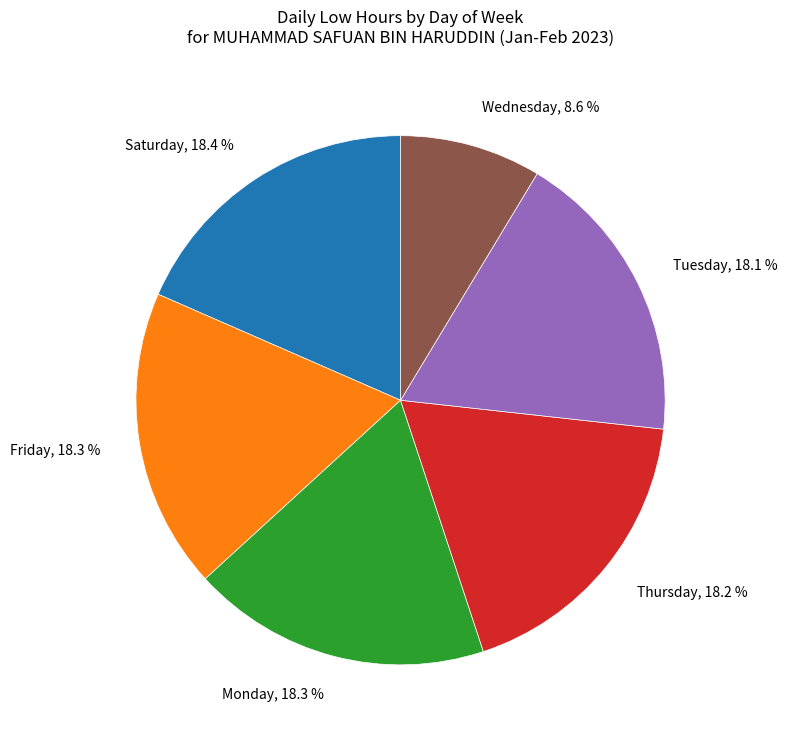

Is there a majority slice in this chart?

No